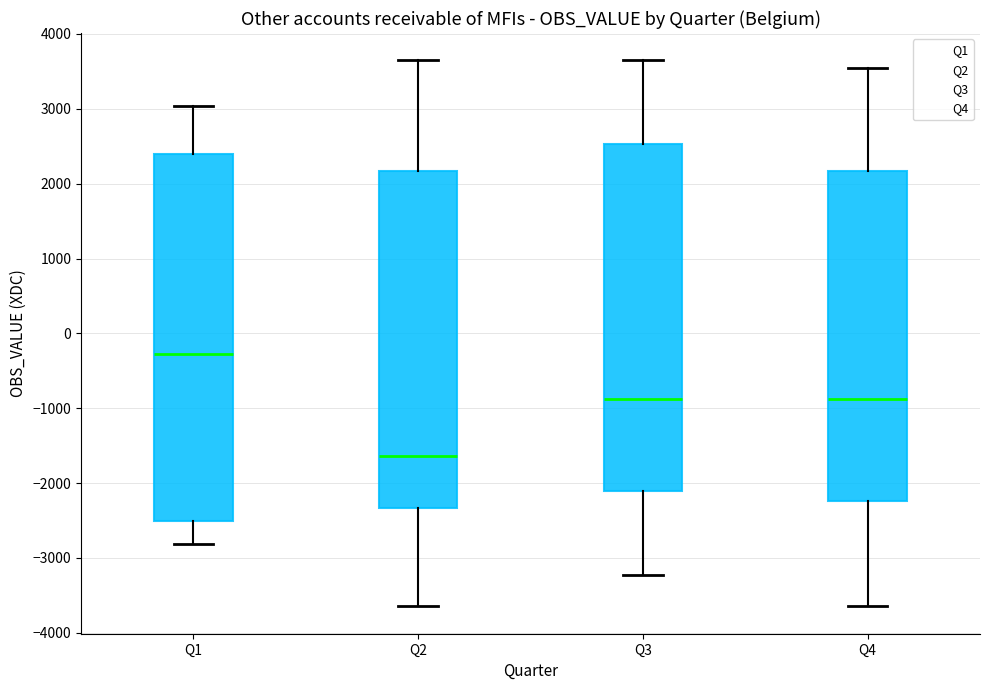

Reading left to right, read every box against the y-axis: the position of its median line, the range the box covers, and the ends of its whiskers. The values are not printed on the chart, so give them approximately, as read against the axis.

Q1: median -300, box -2500 to 2400, whiskers -2800 to 3000
Q2: median -1600, box -2300 to 2200, whiskers -3600 to 3600
Q3: median -900, box -2100 to 2500, whiskers -3200 to 3600
Q4: median -900, box -2200 to 2200, whiskers -3600 to 3500